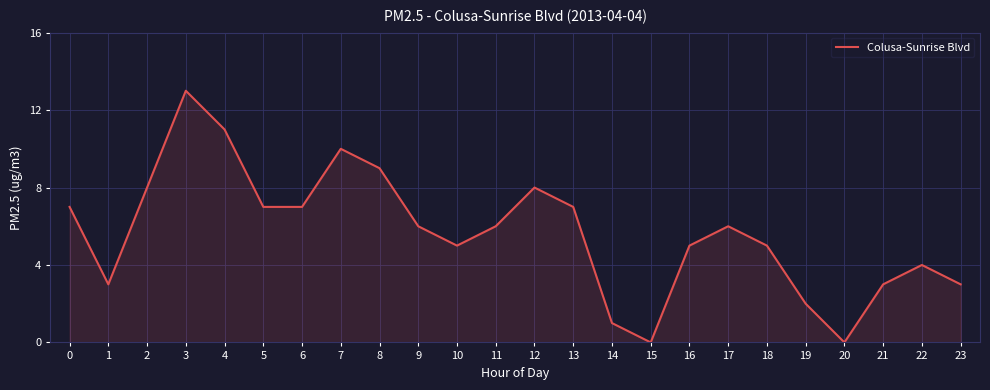

What is the change in value from 5 to 17?

-1